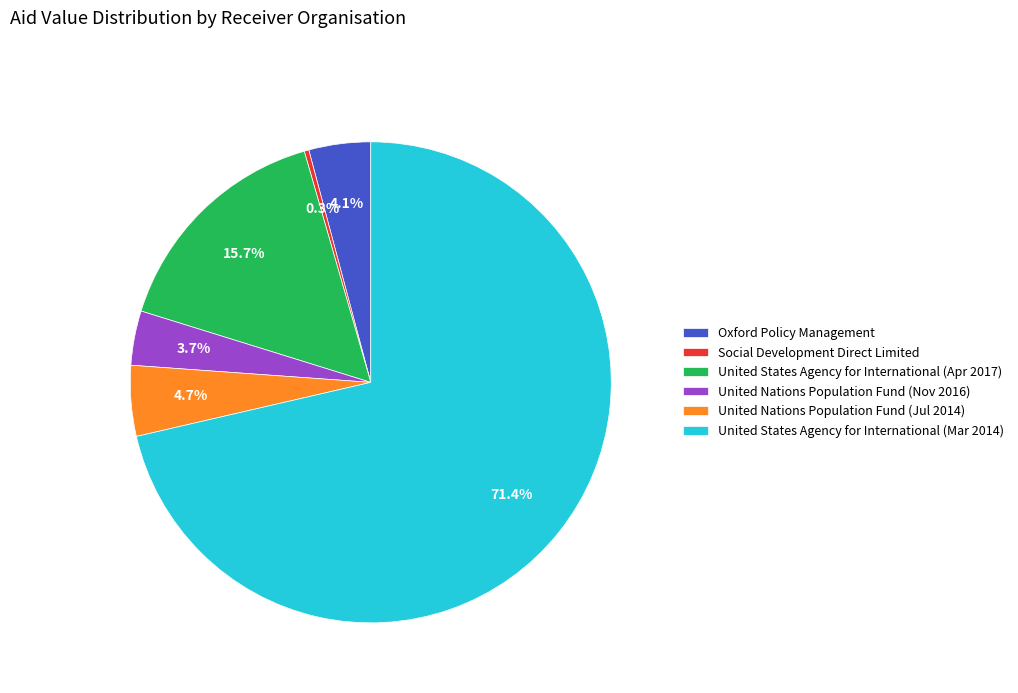

Is it true that United Nations Population Fund (Jul 2014) is 5% of the pie?

True